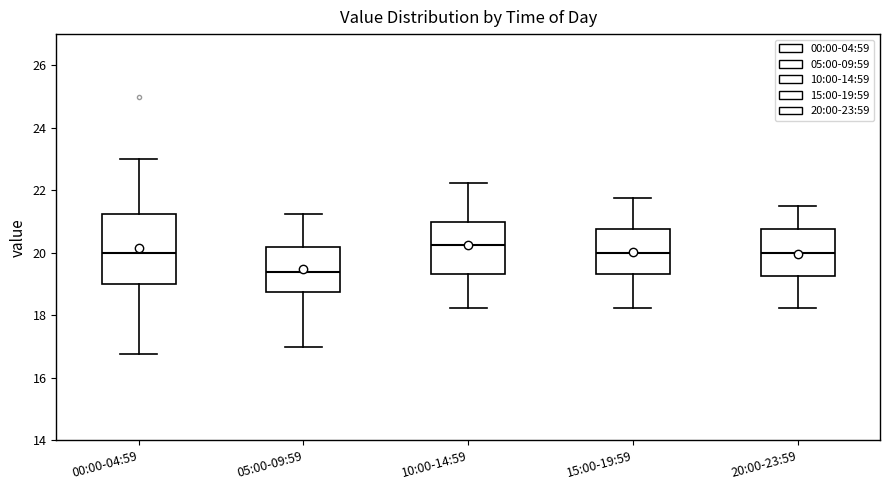

Reading left to right, read every box against the y-axis: the position of its median line, the range the box covers, and the ends of its whiskers. The values are not printed on the chart, so give them approximately, as read against the axis.

00:00-04:59: median 20.0, box 19.0 to 21.2, whiskers 16.8 to 23.0
05:00-09:59: median 19.4, box 18.8 to 20.2, whiskers 17.0 to 21.2
10:00-14:59: median 20.2, box 19.4 to 21.0, whiskers 18.2 to 22.2
15:00-19:59: median 20.0, box 19.4 to 20.8, whiskers 18.2 to 21.8
20:00-23:59: median 20.0, box 19.2 to 20.8, whiskers 18.2 to 21.6